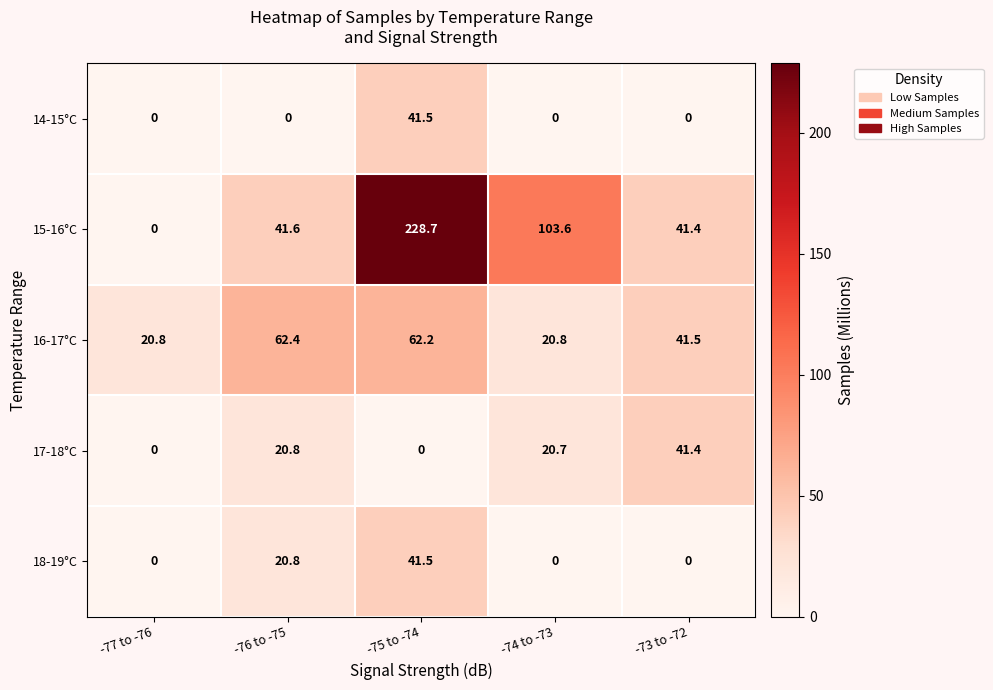

Which series has the largest range (max minus min)?

15-16°C